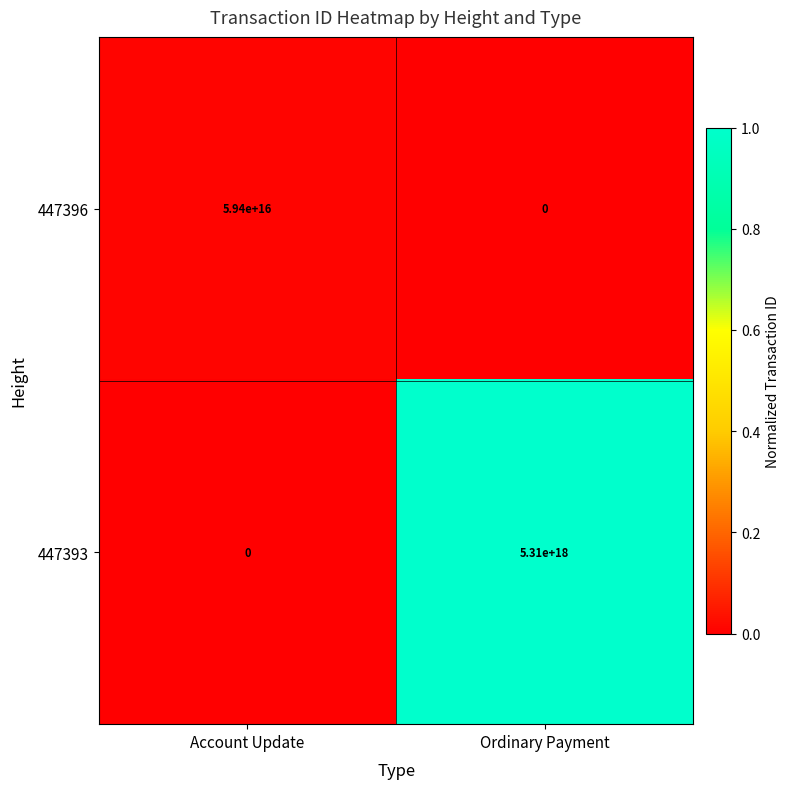

Which category has the highest value in the 447393 series?

Ordinary Payment